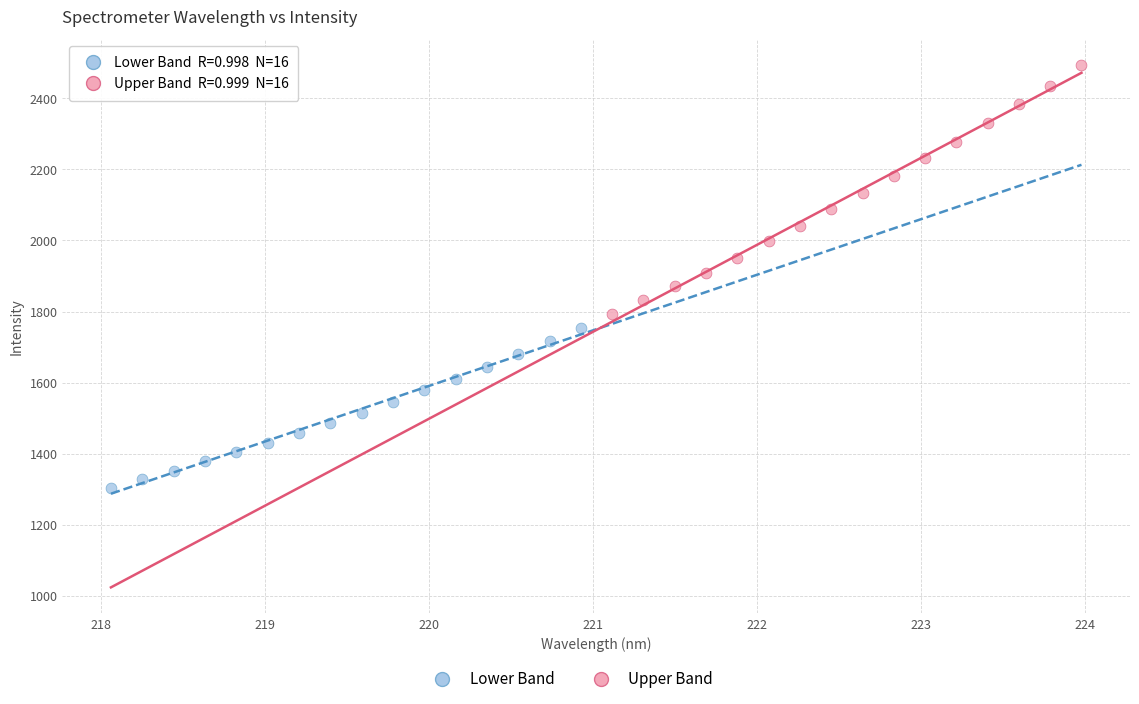

Which series reaches the minimum Y coordinate?

Lower Band